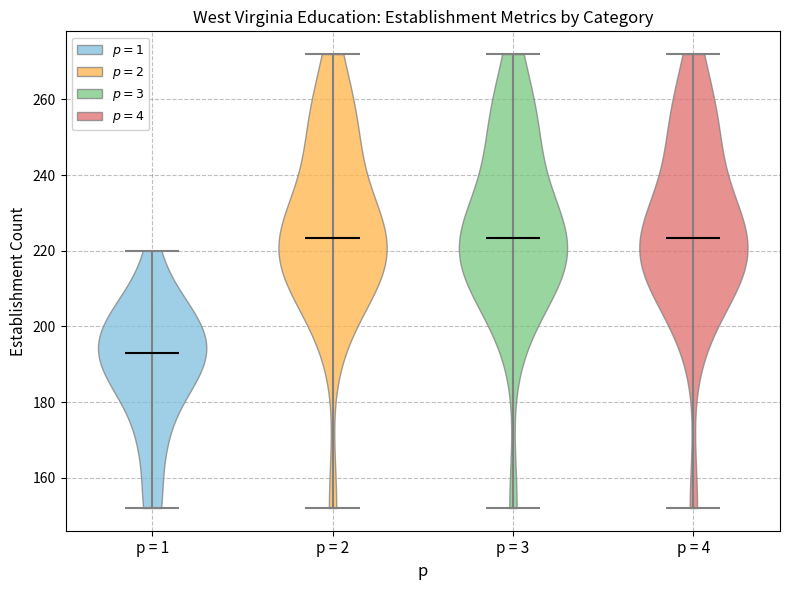

Which violin has the lowest median line?

p = 1